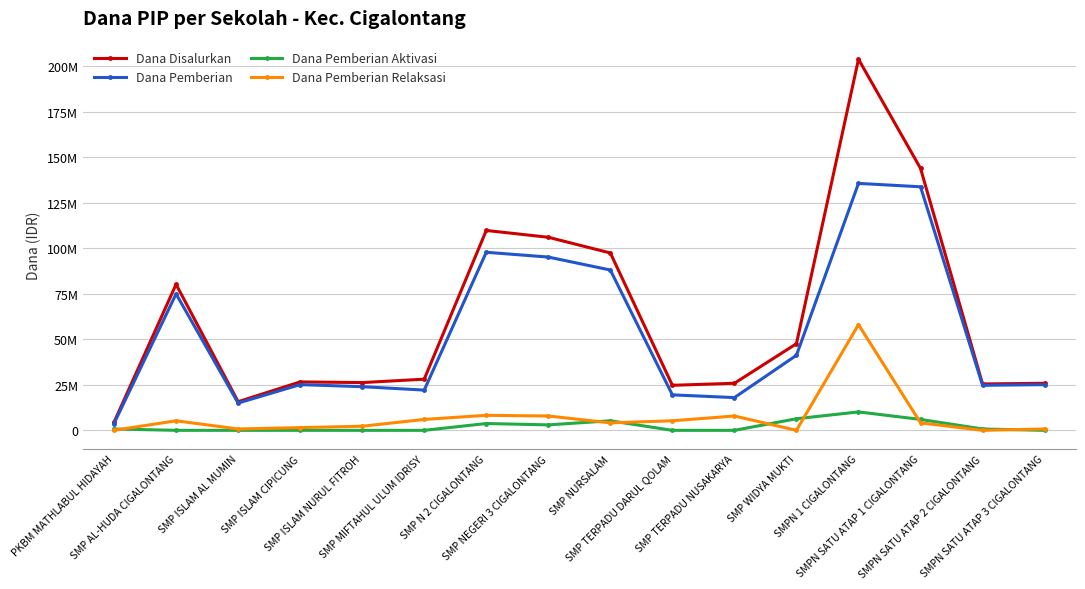

What are all the series names shown in the legend?

Dana Disalurkan, Dana Pemberian, Dana Pemberian Aktivasi, Dana Pemberian Relaksasi